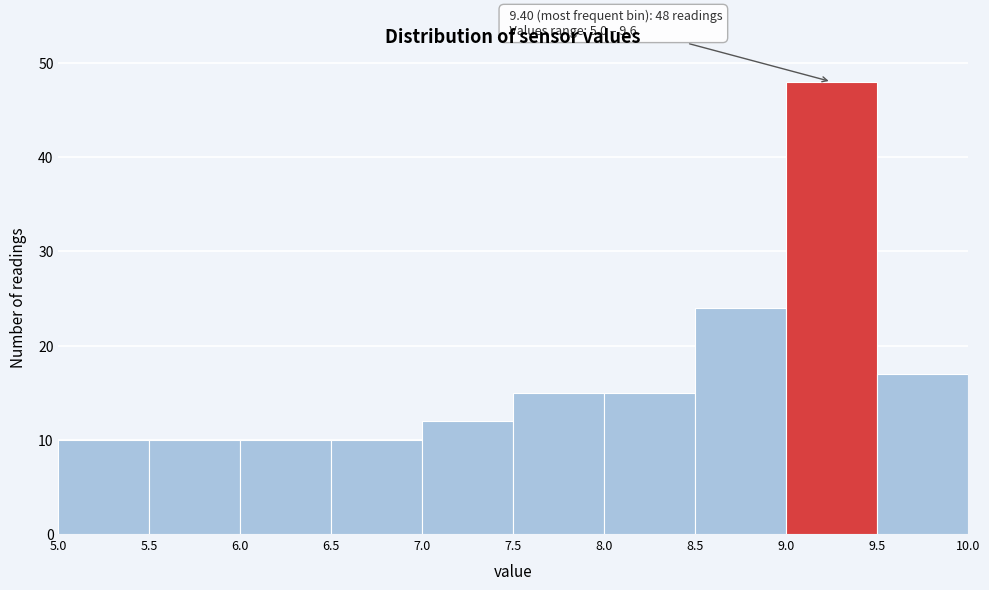

Over which range of the x-axis is the bar tallest?

9.0 to 9.5